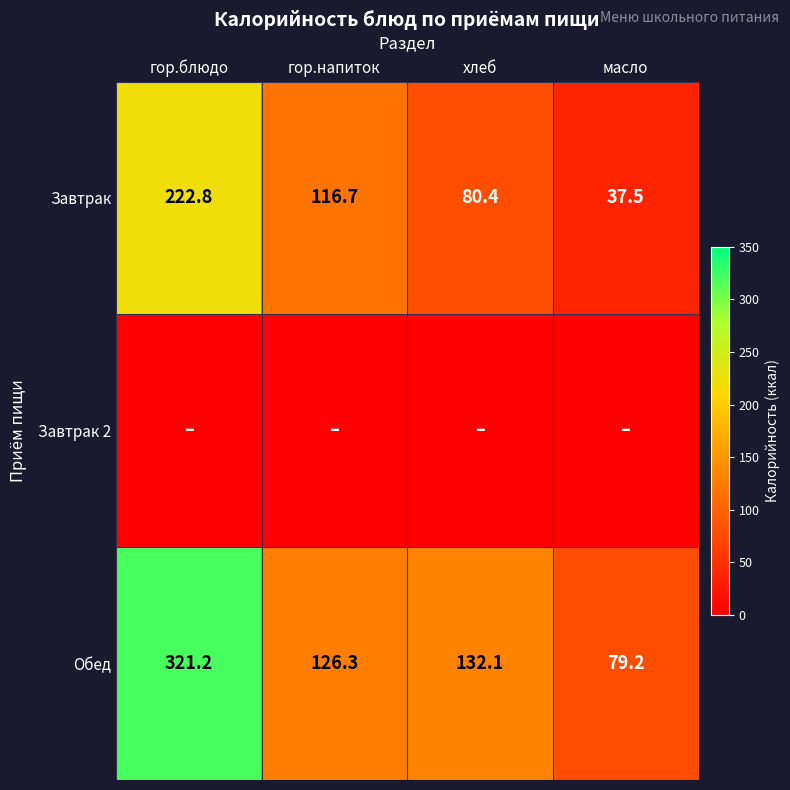

True or false: Обед has a value of 33.8 at гор.напиток.

False